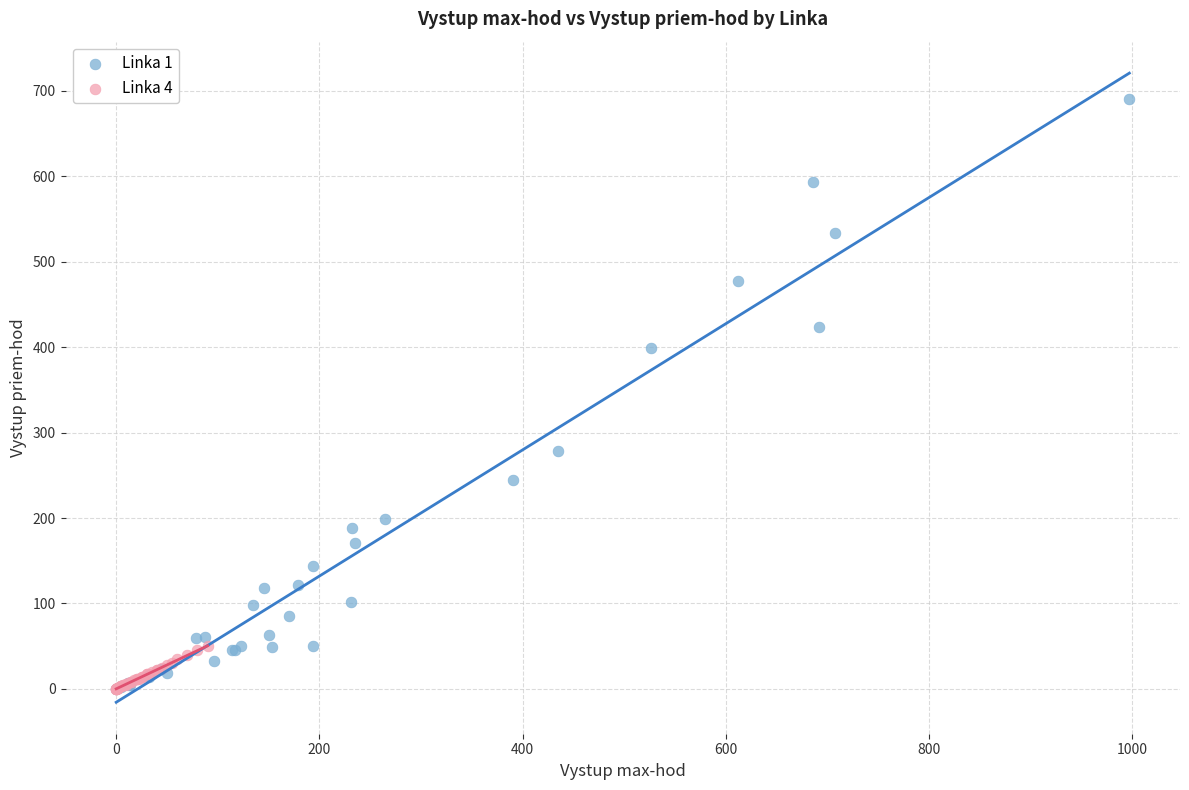

Which series contains the highest Y value?

Linka 1